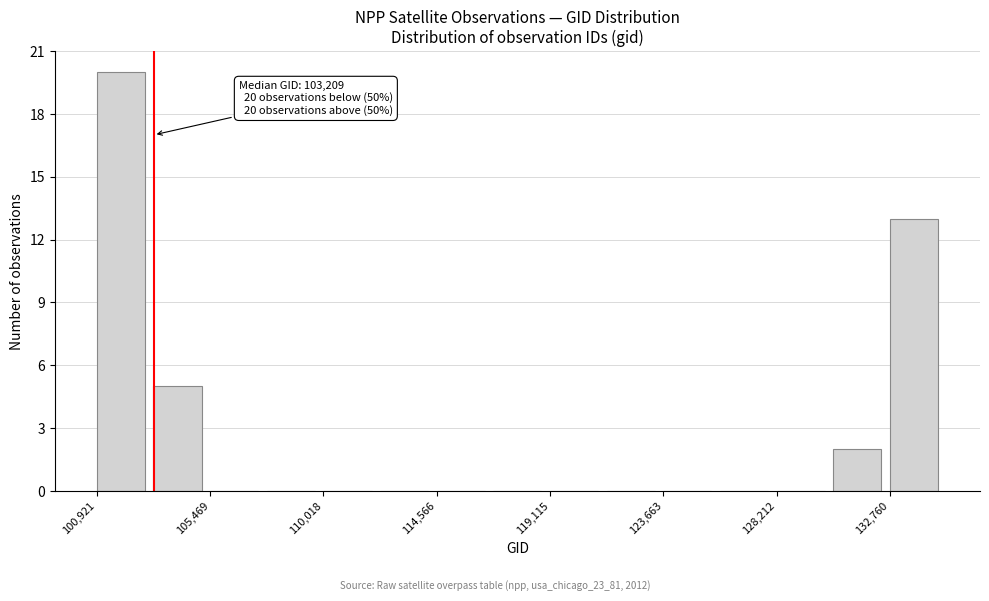

Which range on the x-axis has the tallest bar?

101000 to 103000